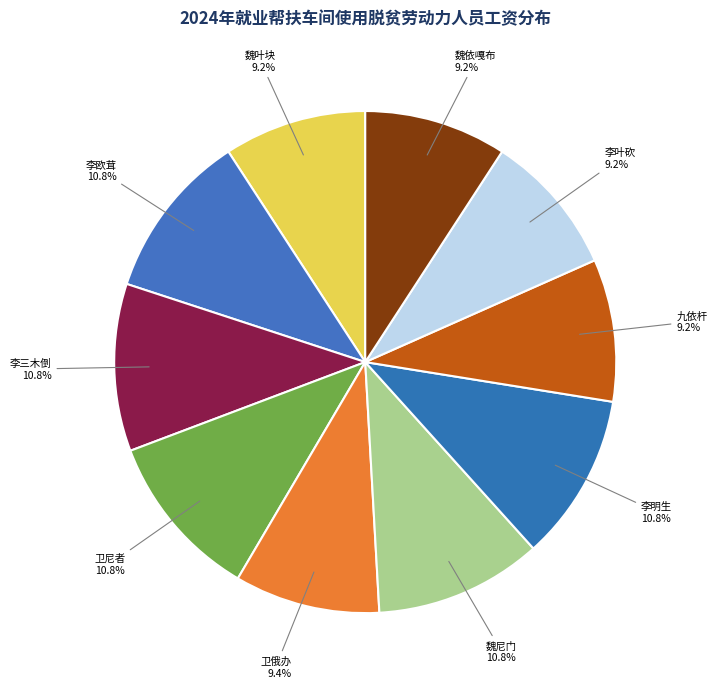

What is the ratio of the value at 九依杆 to the value at 李欧茸?

0.9